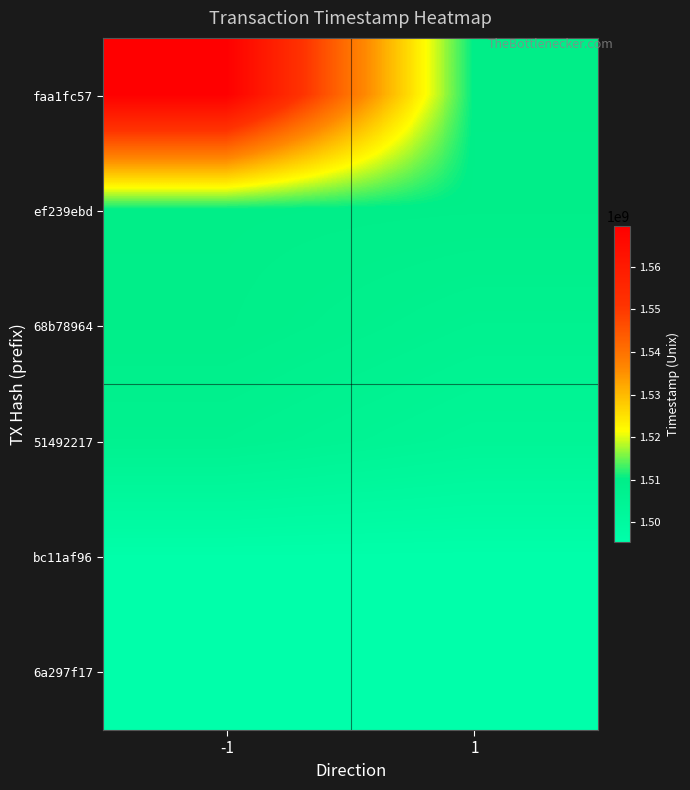

Rank the series by their maximum value, from highest to lowest.

faa1fc57, ef239ebd, 68b78964, 51492217, bc11af96, 6a297f17